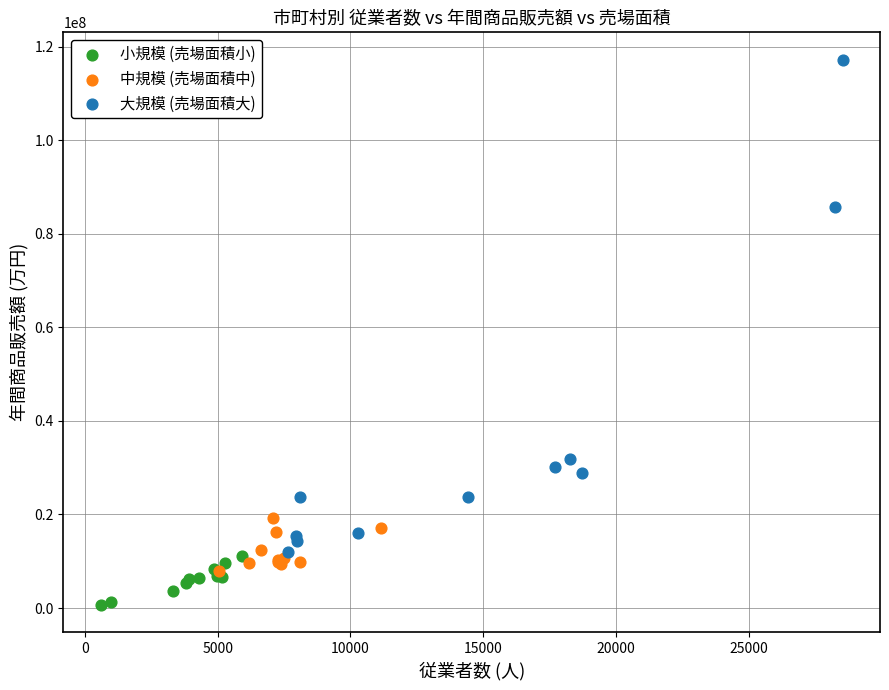

Which series reaches the minimum Y coordinate?

小規模 (売場面積小)